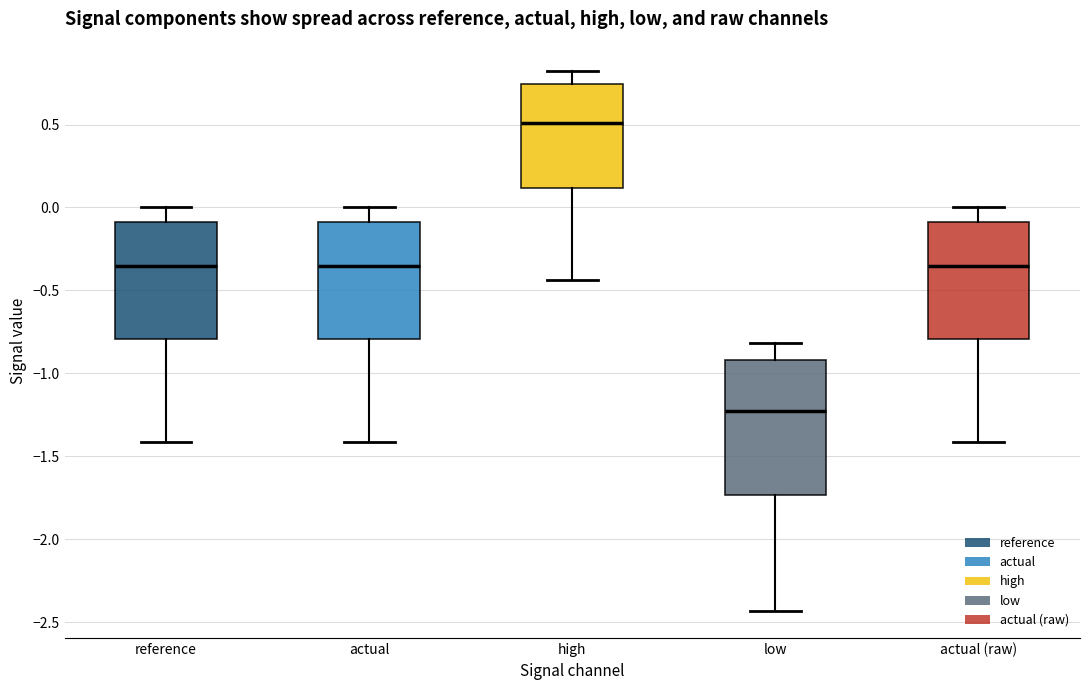

Which box is the tallest, from its lower edge to its upper edge?

low